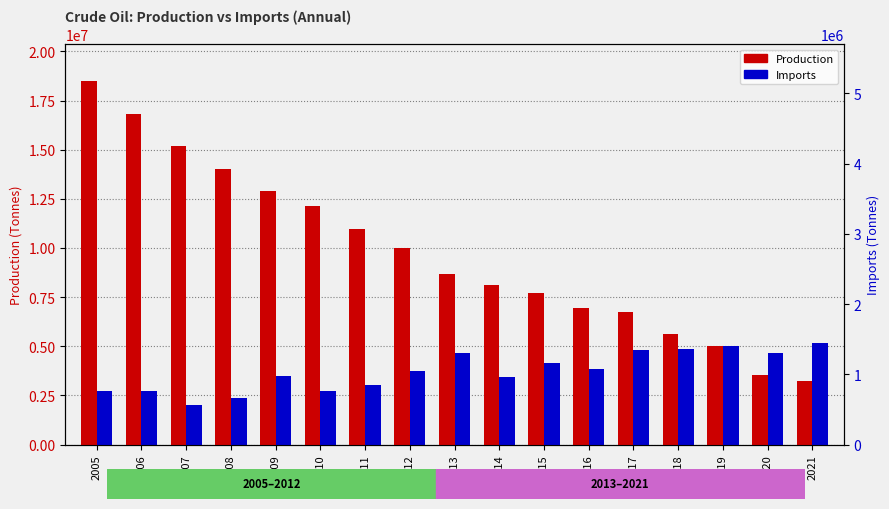

What are all the series names shown in the legend?

Production, Imports